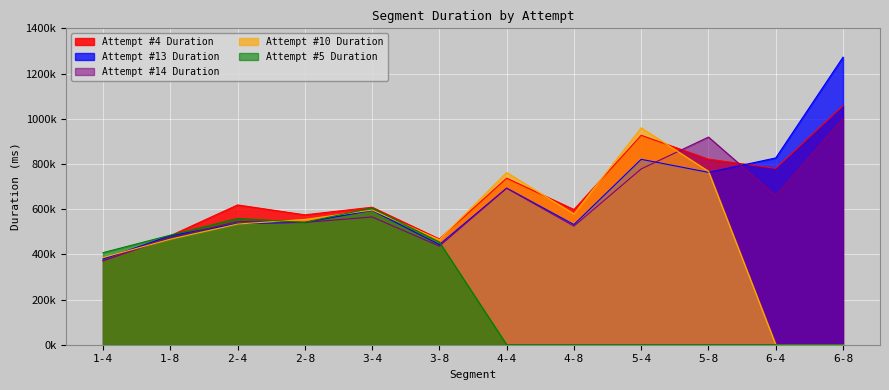

Which label corresponds to the smallest value in the chart?

6-4